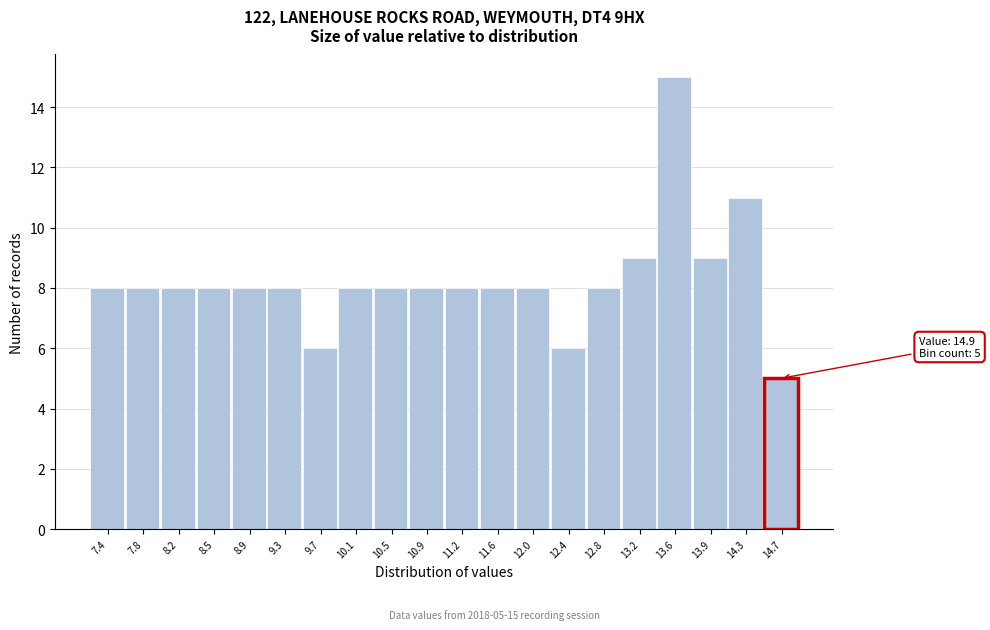

Which range on the x-axis has the tallest bar?

13.360 to 13.745